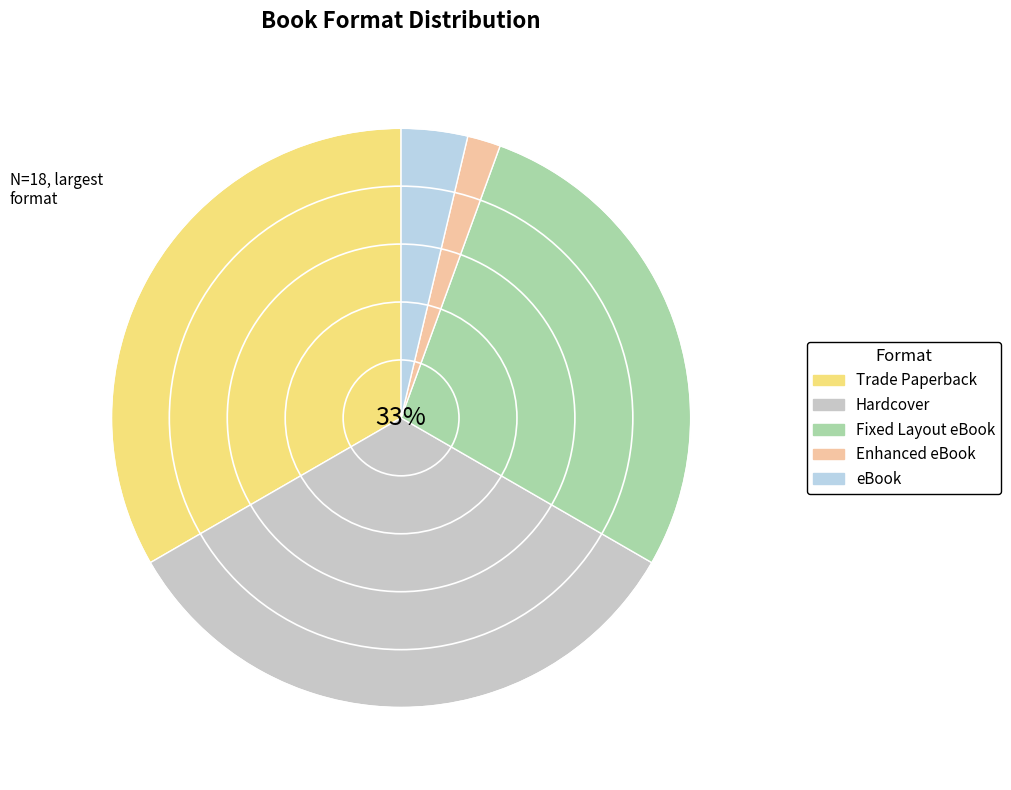

Is it true that eBook is 15% of the pie?

False